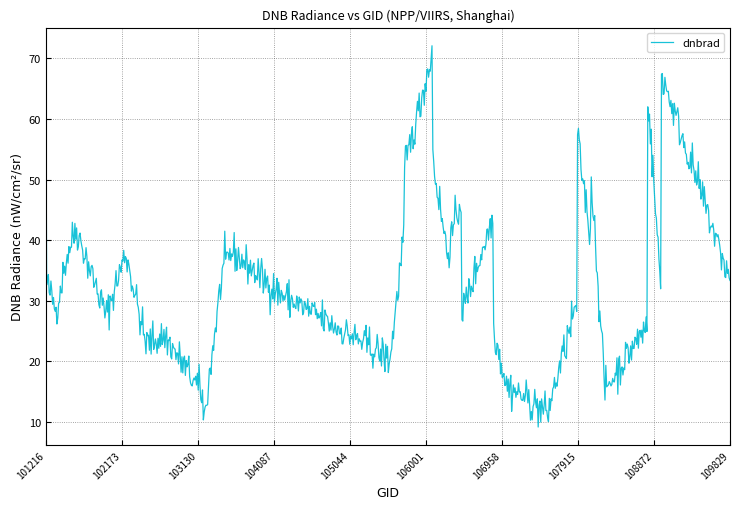

What is the greatest value displayed?

72.1